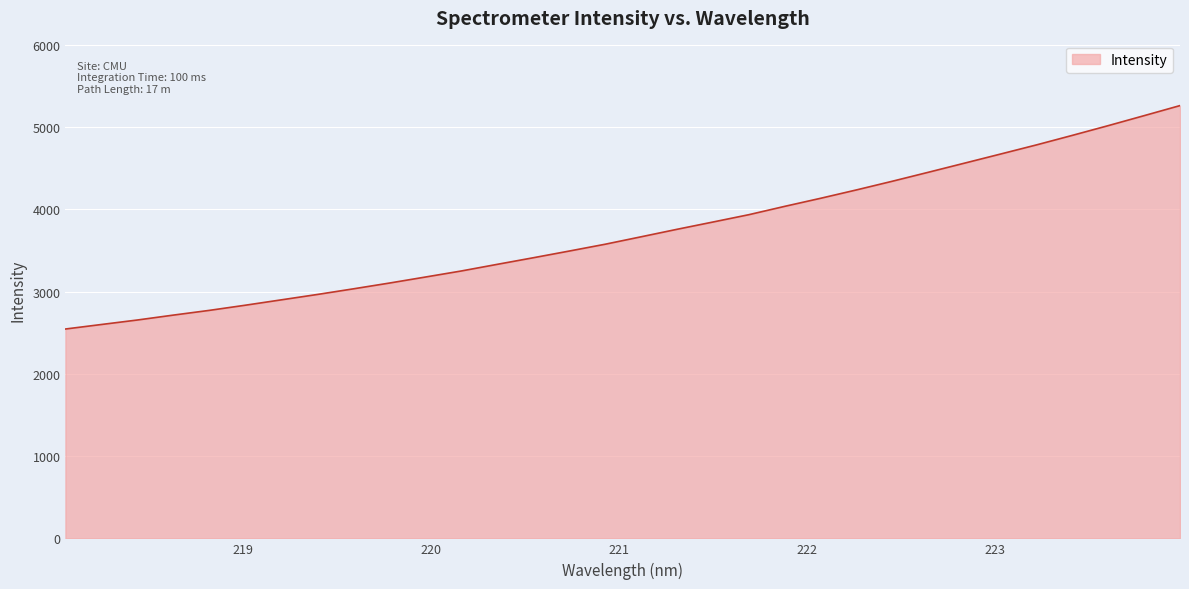

What is the average value?

3722.4